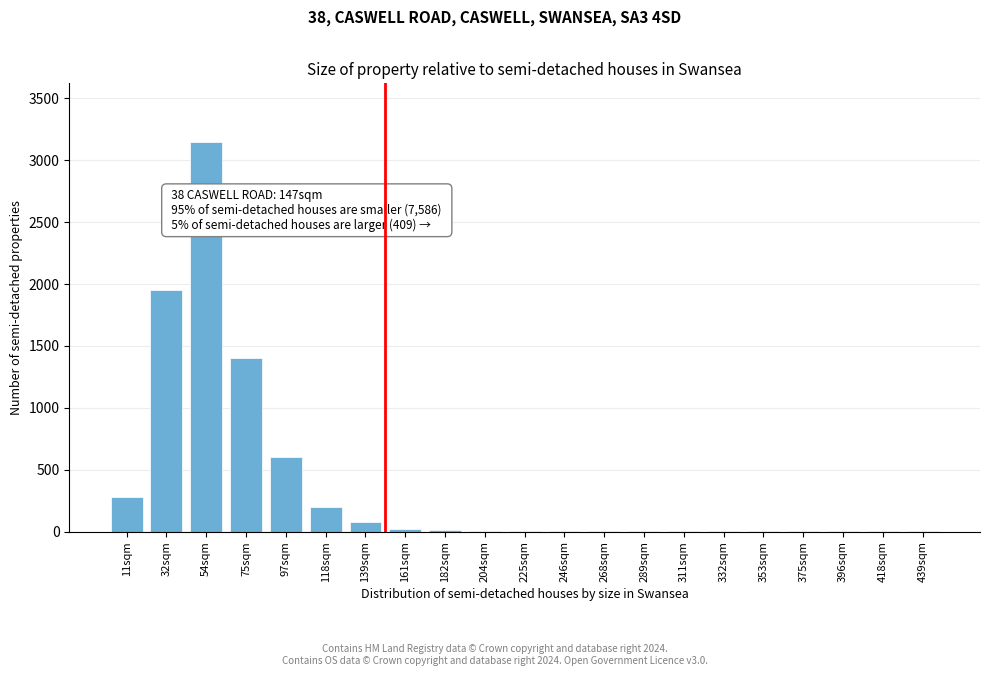

The chart shows a value of 5 at 246sqm. True or false?

True